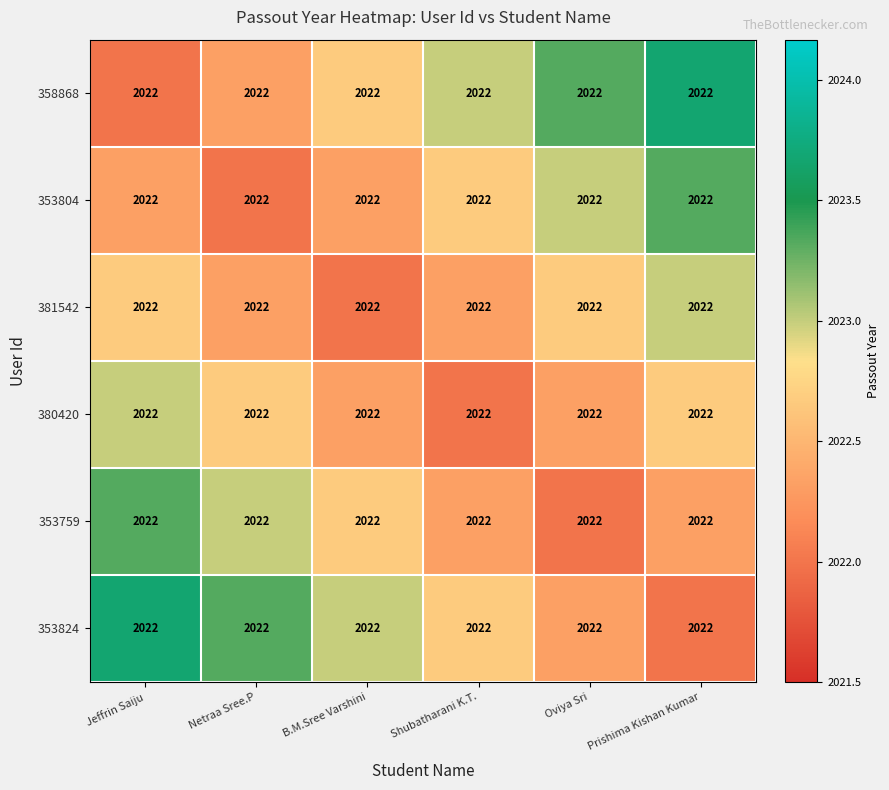

At which category does the chart reach its minimum across all series?

Jeffrin Saiju